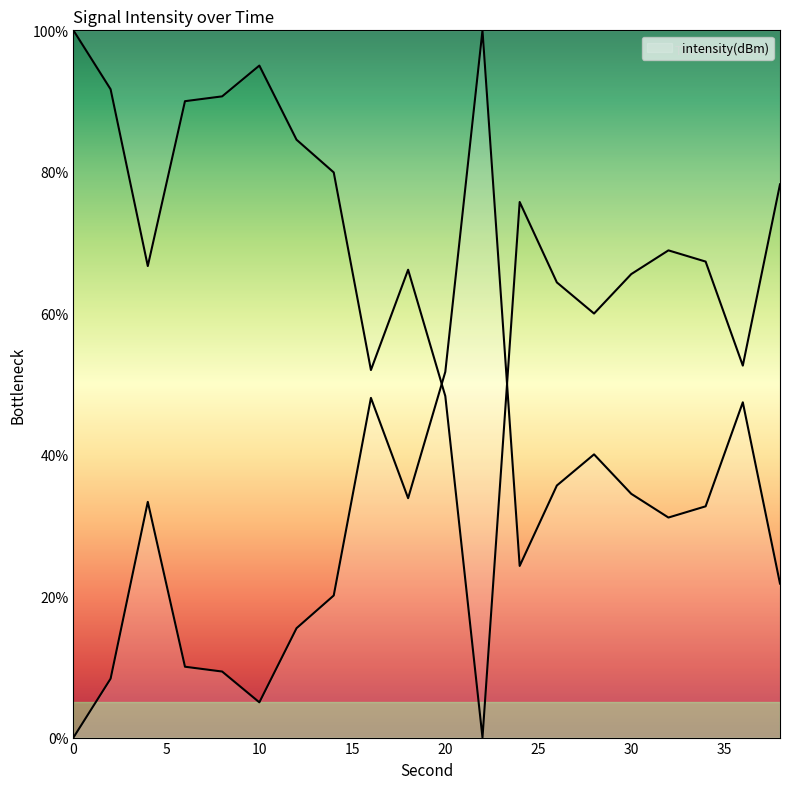

How many categories are shown in the chart?

20